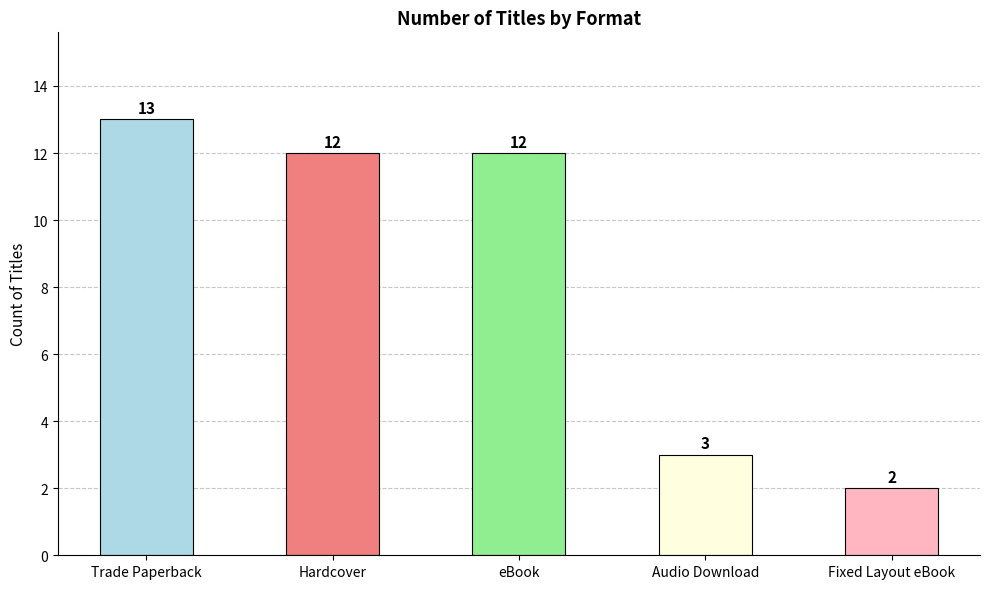

Reading right to left, list all the values displayed in this chart.

2	3	12	12	13